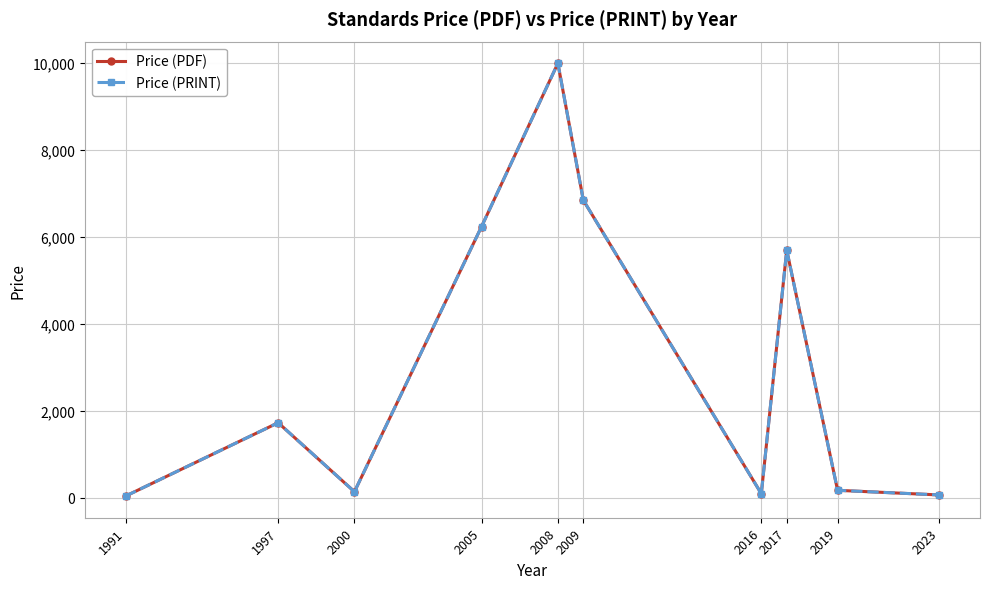

At which label does Price (PDF) first exceed 1730?

1997